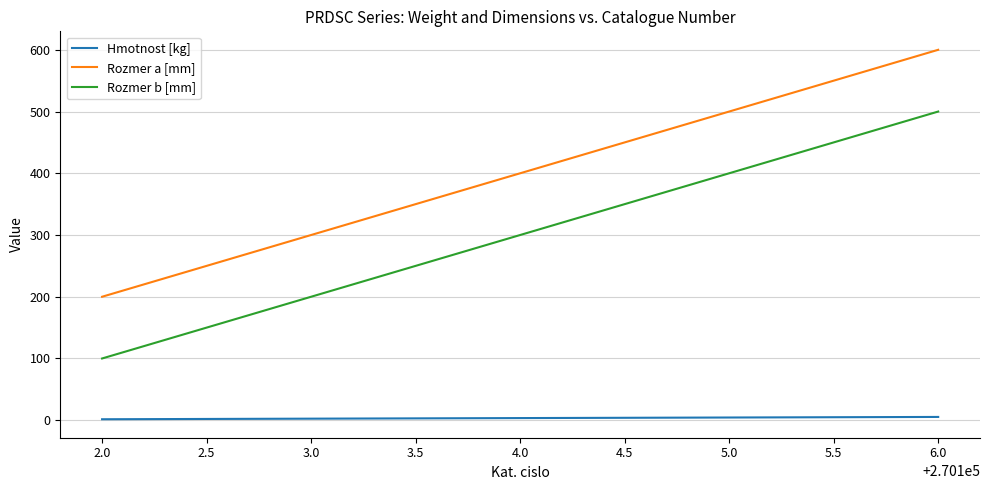

True or false: Rozmer a [mm] and Hmotnost [kg] cross at least once.

False